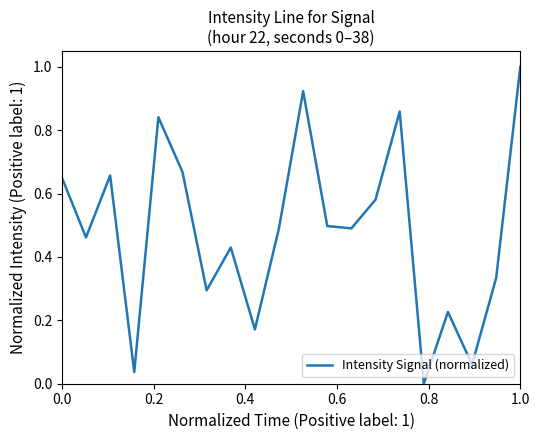

Is this an area chart (filled region under the line)?

No